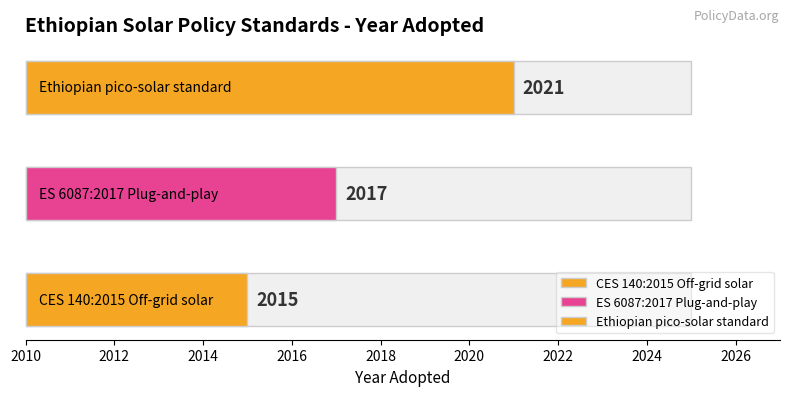

What position from the right is Ethiopian pico-solar standard?

1